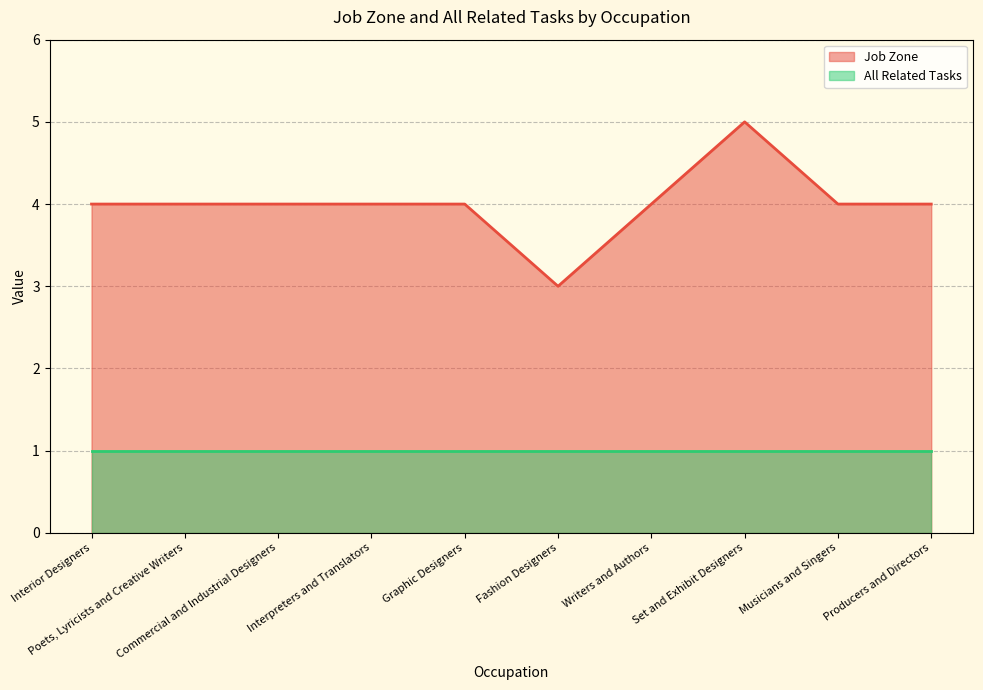

List the labels in order of value, largest first.

Set and Exhibit Designers, Interior Designers, Poets, Lyricists and Creative Writers, Commercial and Industrial Designers, Interpreters and Translators, Graphic Designers, Writers and Authors, Musicians and Singers, Producers and Directors, Fashion Designers